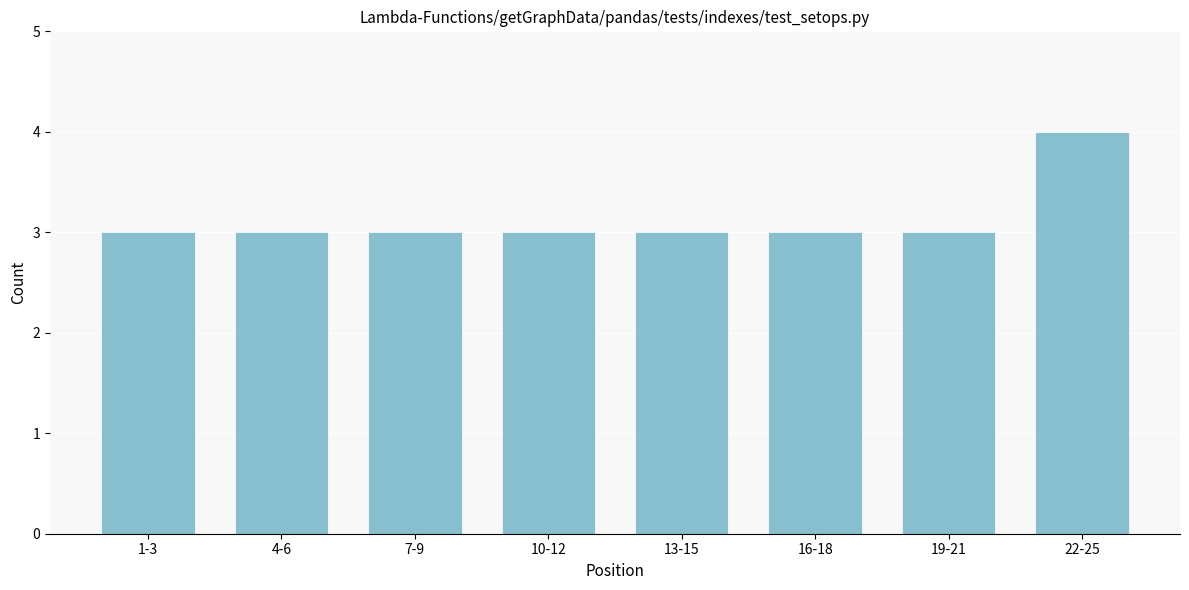

Reading left to right, transcribe all the data shown in this chart.

3	3	3	3	3	3	3	4